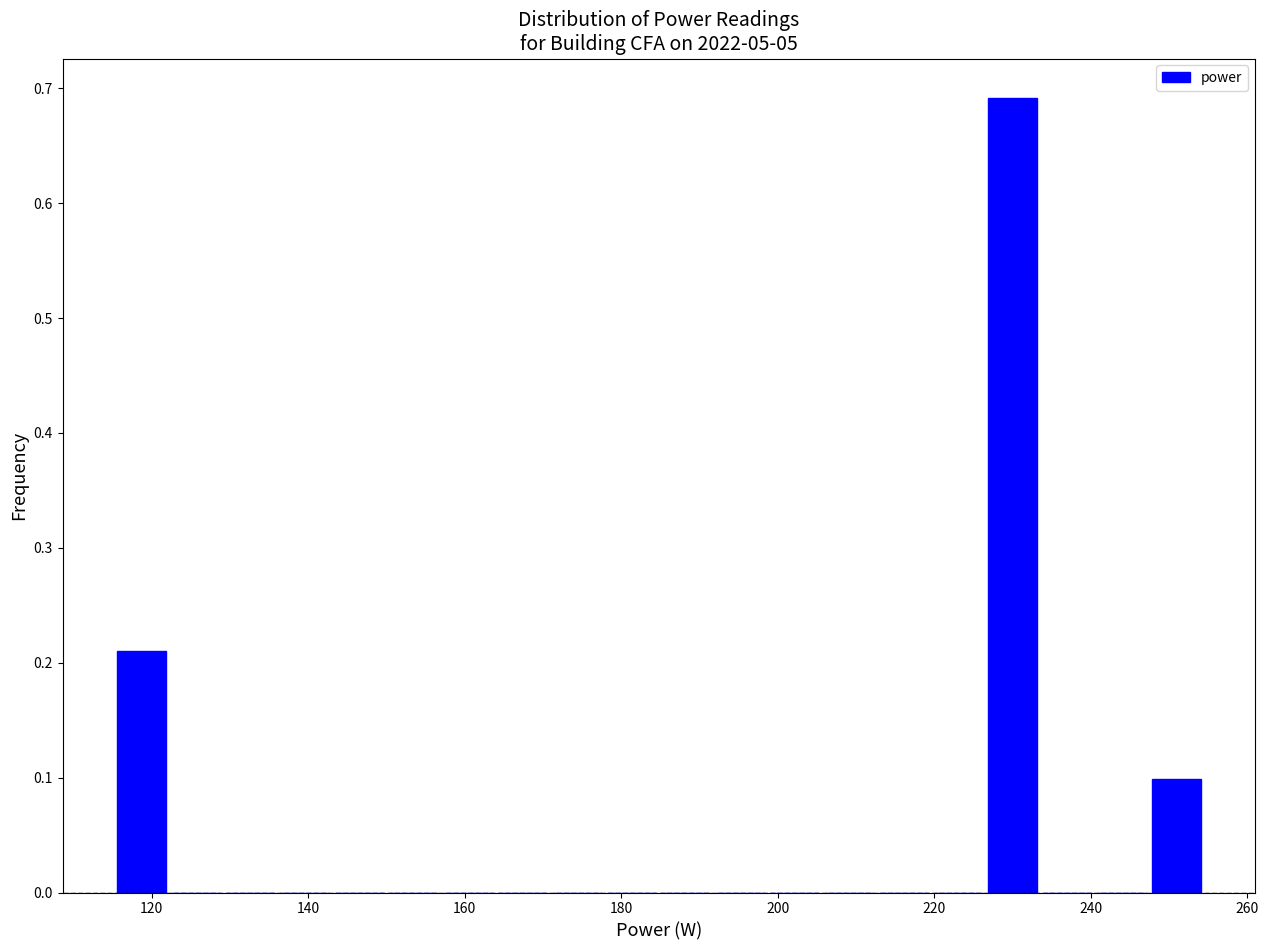

Around what value on the x-axis is the tallest bar? Give the approximate position of its centre, as read against the axis.

230